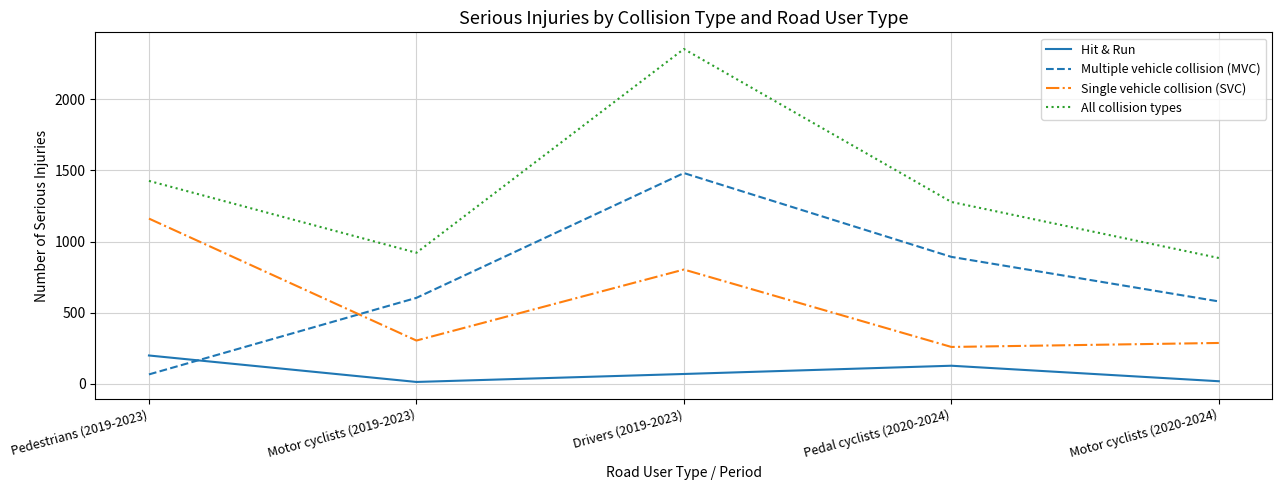

At which category is the sum across all series the highest?

Drivers (2019-2023)